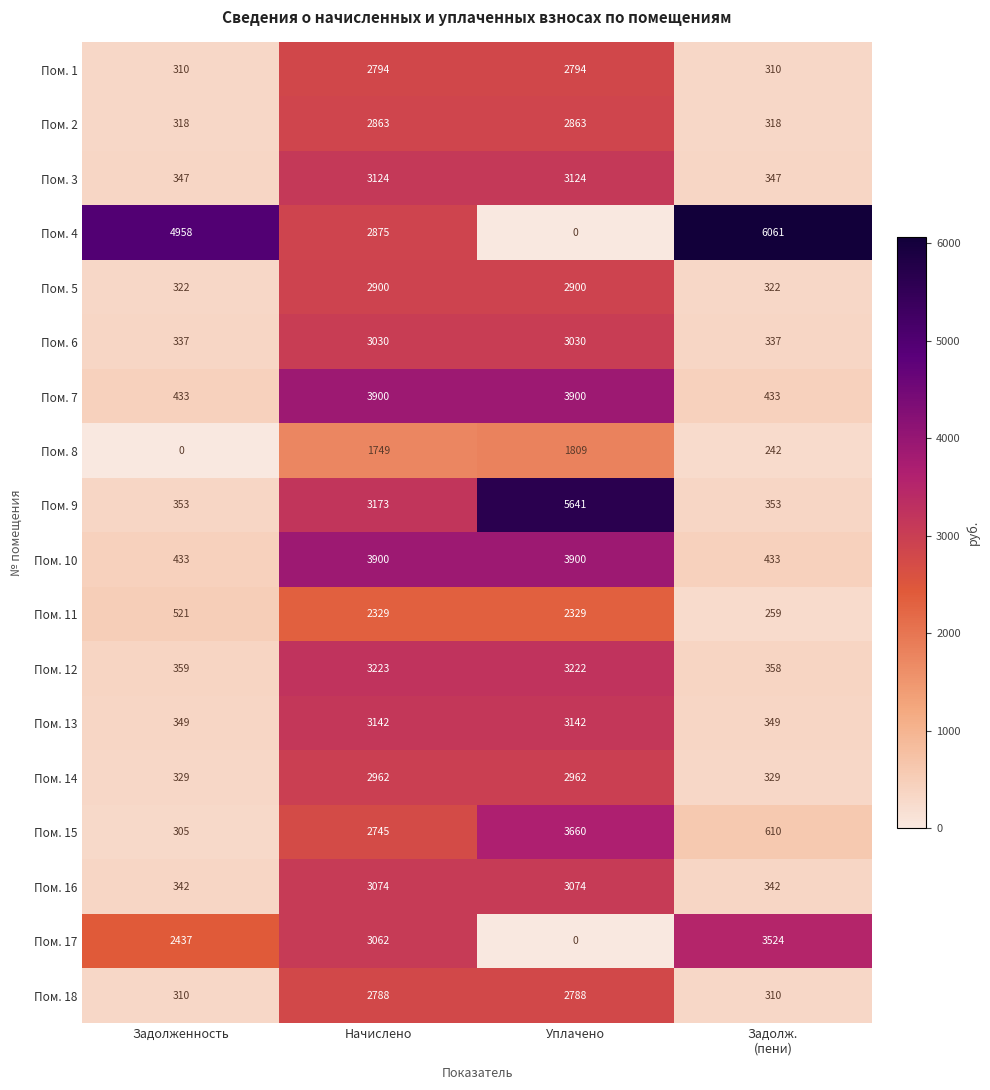

What is the approximate value of Пом. 8 at Начислено?

1749